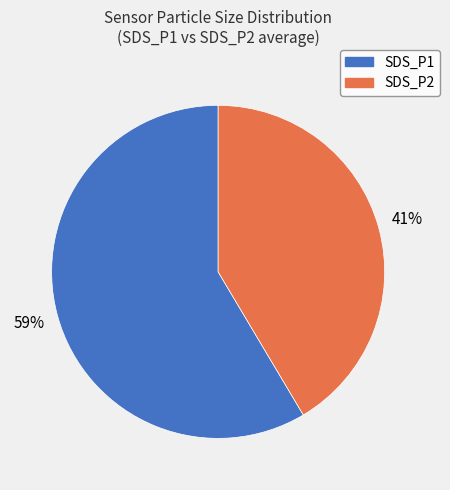

Which category has the biggest portion of the pie?

SDS_P1